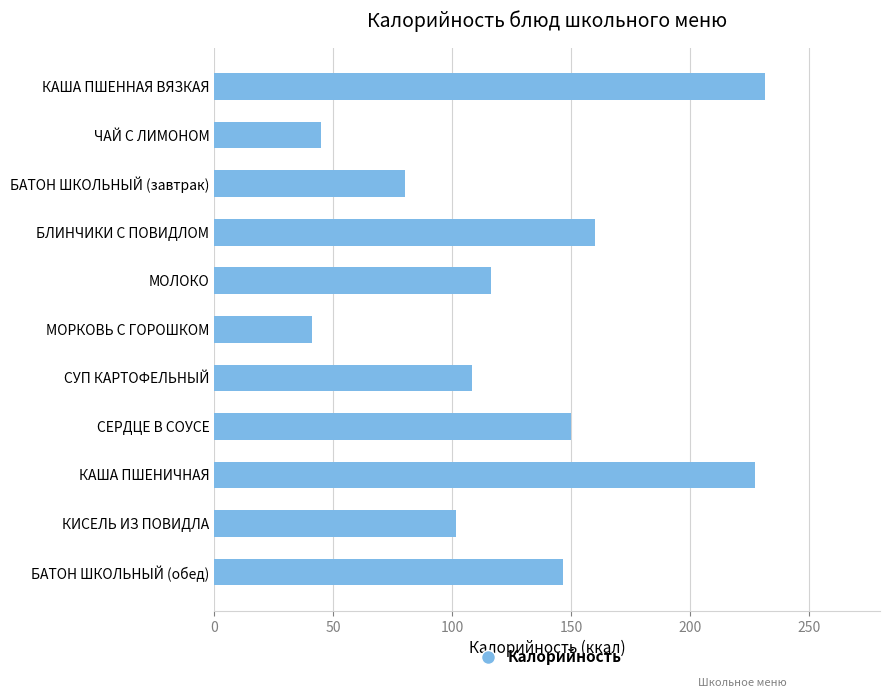

What is the minimum value shown in the chart?

41.0